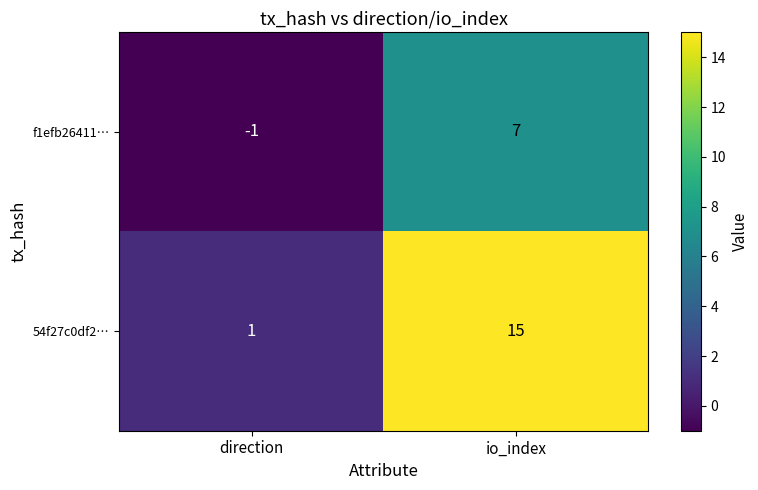

What is the difference between the f1efb26411… values at io_index and direction?

8